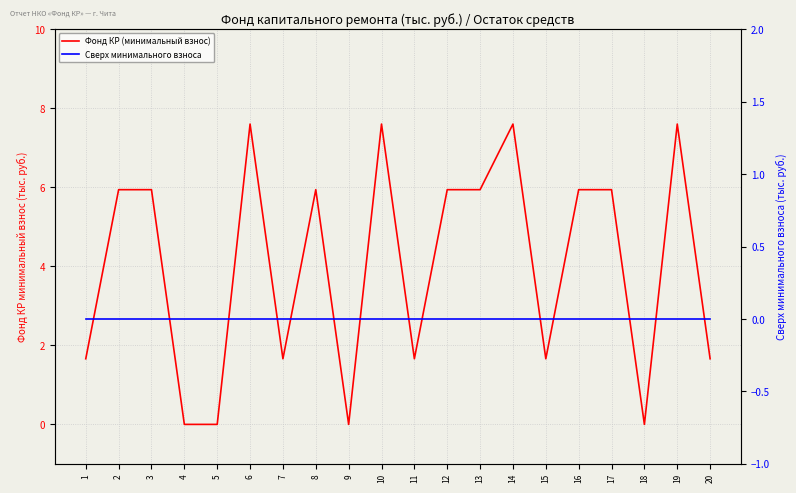

What is the difference between the maximum and minimum values in the Фонд КР (минимальный взнос) series?

7.6